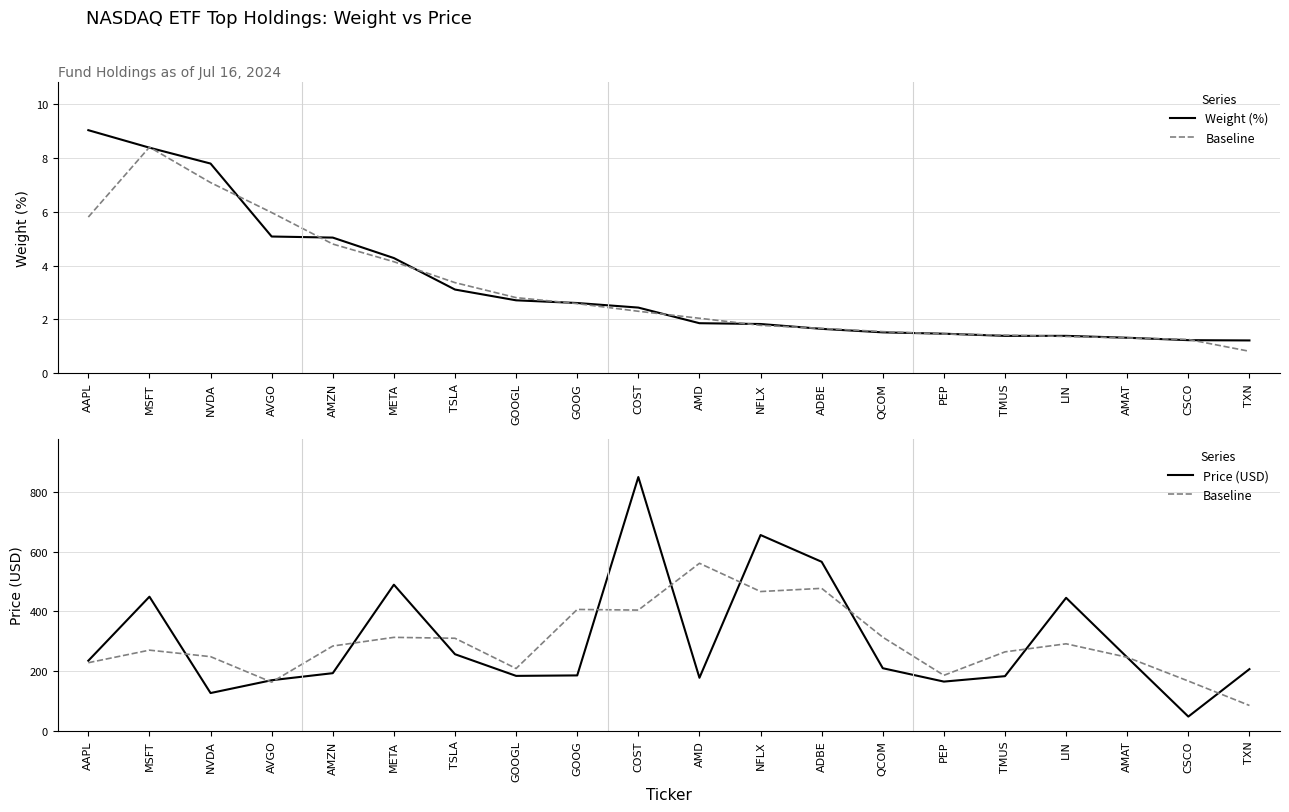

What is the label of the 4th point from the right?

LIN